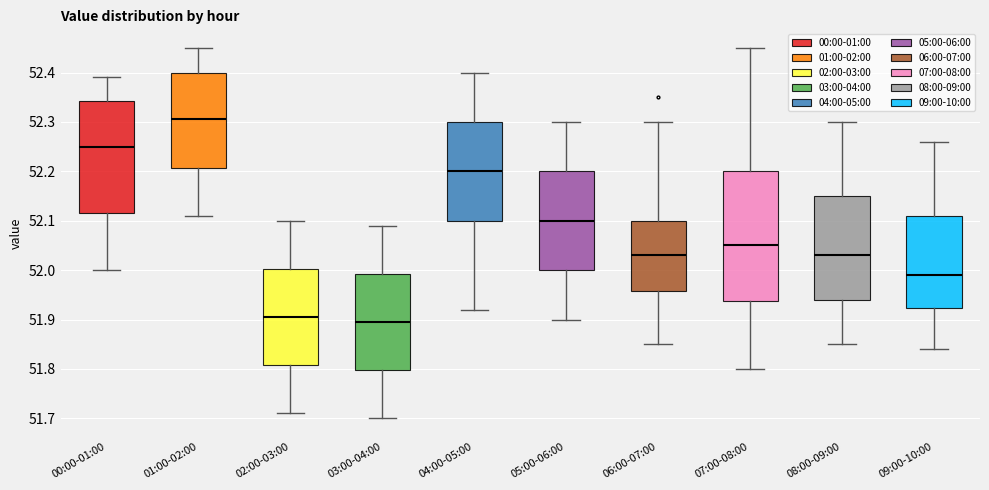

Reading left to right, read every box against the y-axis: the position of its median line, the range the box covers, and the ends of its whiskers. The values are not printed on the chart, so give them approximately, as read against the axis.

00:00-01:00: median 52.25, box 52.12 to 52.34, whiskers 52.00 to 52.39
01:00-02:00: median 52.31, box 52.21 to 52.40, whiskers 52.11 to 52.45
02:00-03:00: median 51.91, box 51.81 to 52.00, whiskers 51.71 to 52.10
03:00-04:00: median 51.90, box 51.80 to 51.99, whiskers 51.70 to 52.09
04:00-05:00: median 52.20, box 52.10 to 52.30, whiskers 51.92 to 52.40
05:00-06:00: median 52.10, box 52.00 to 52.20, whiskers 51.90 to 52.30
06:00-07:00: median 52.03, box 51.96 to 52.10, whiskers 51.85 to 52.30
07:00-08:00: median 52.05, box 51.94 to 52.20, whiskers 51.80 to 52.45
08:00-09:00: median 52.03, box 51.94 to 52.15, whiskers 51.85 to 52.30
09:00-10:00: median 51.99, box 51.92 to 52.11, whiskers 51.84 to 52.26